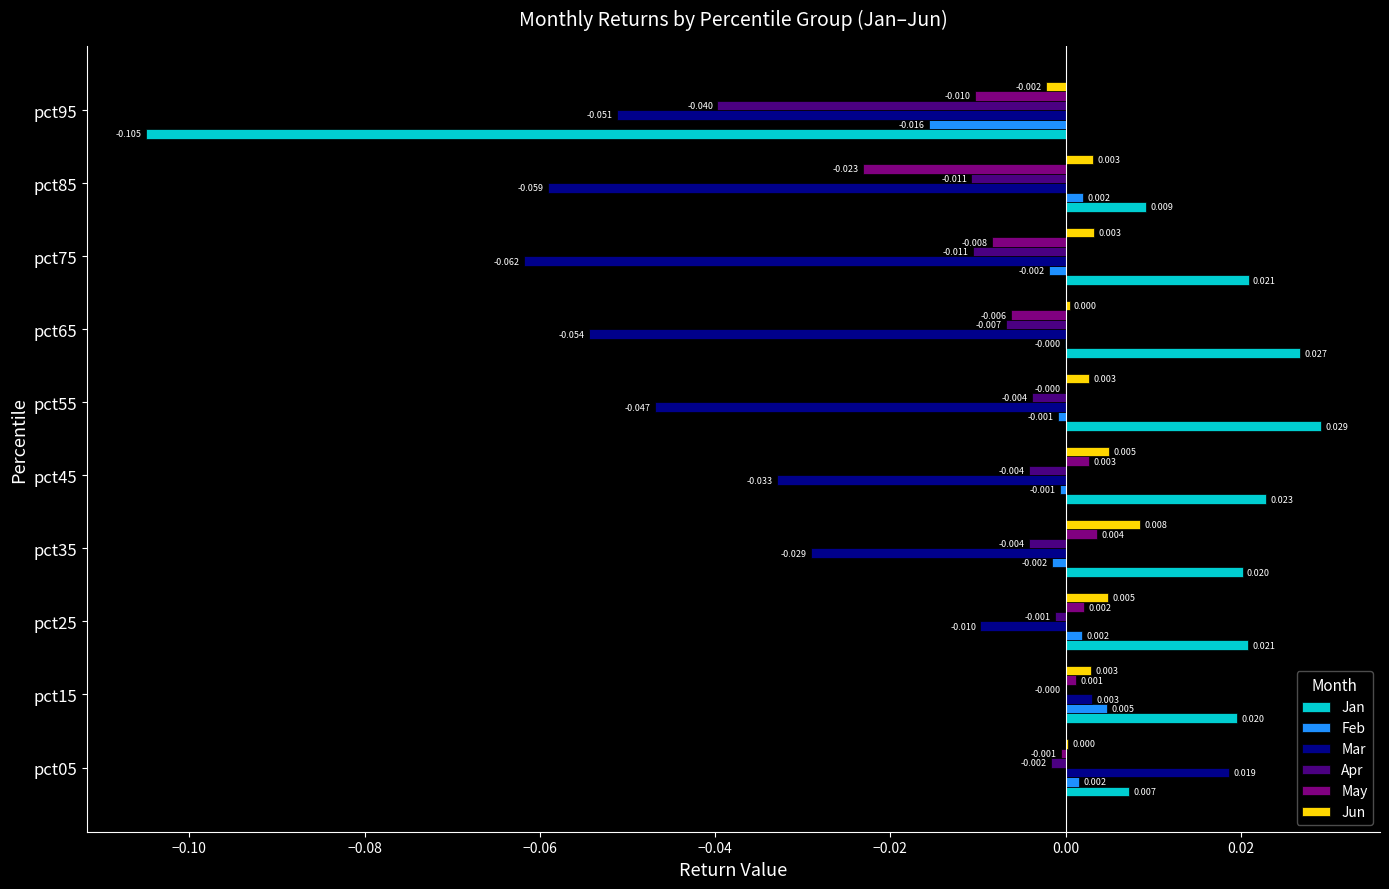

Between pct75 and pct85, which series saw the biggest shift?

May